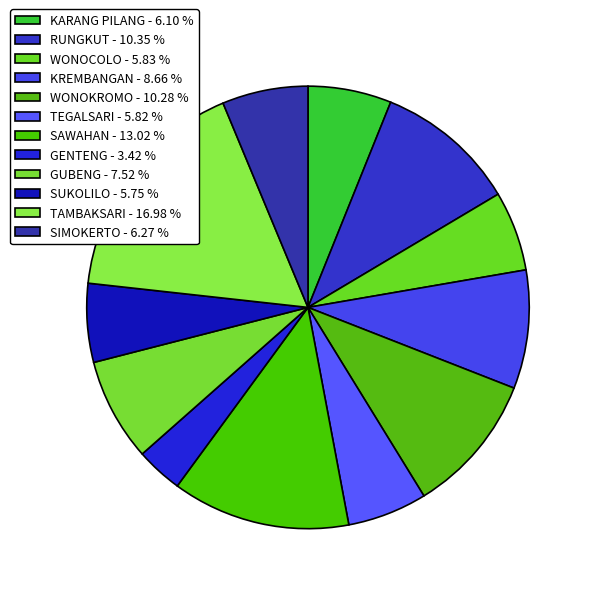

To the nearest percent, what portion does WONOCOLO represent?

6%